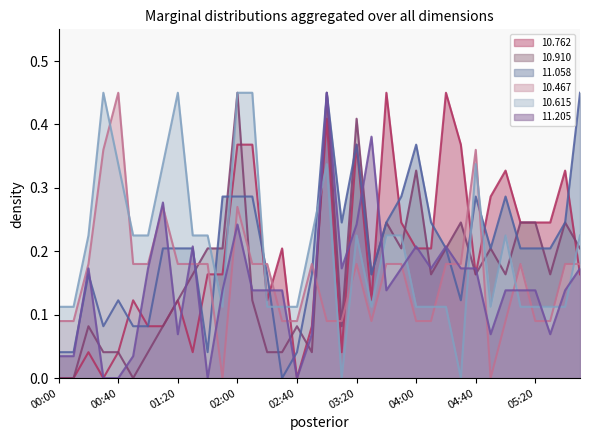

How many interior local valleys does the  10.762 series have?

7